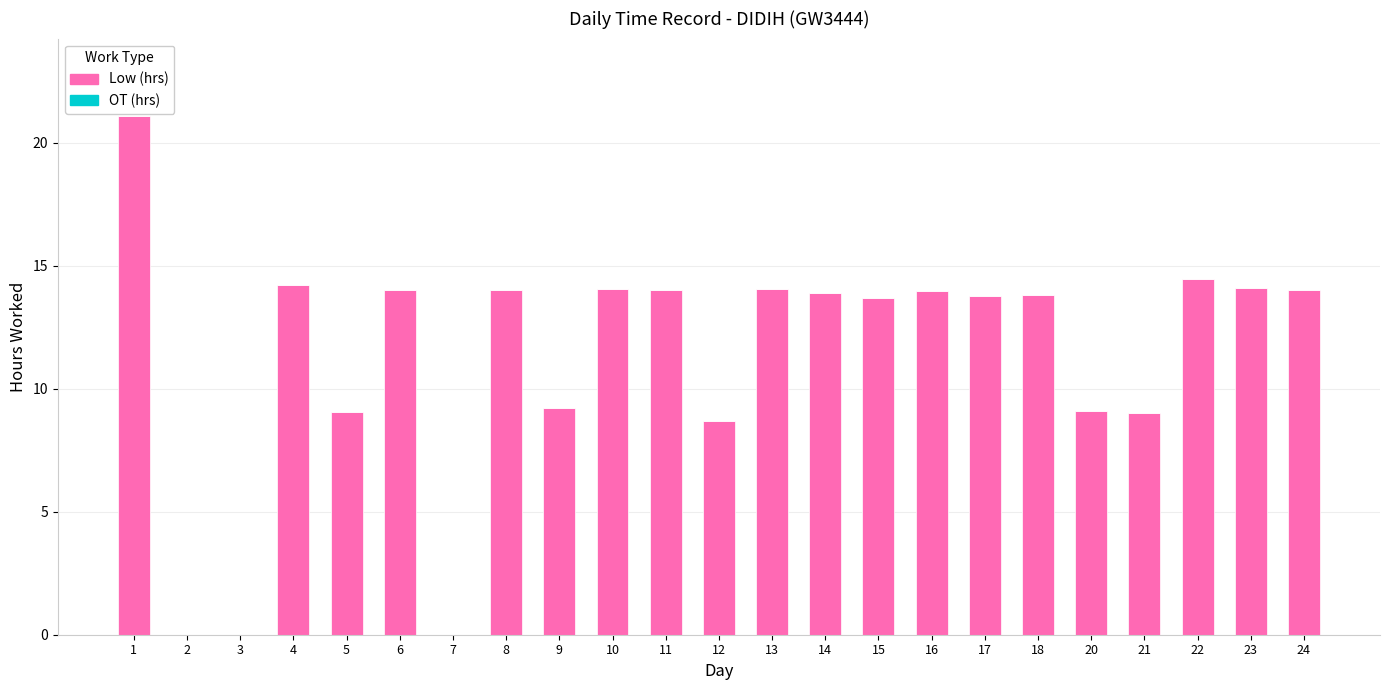

How many categories are shown in the chart?

23